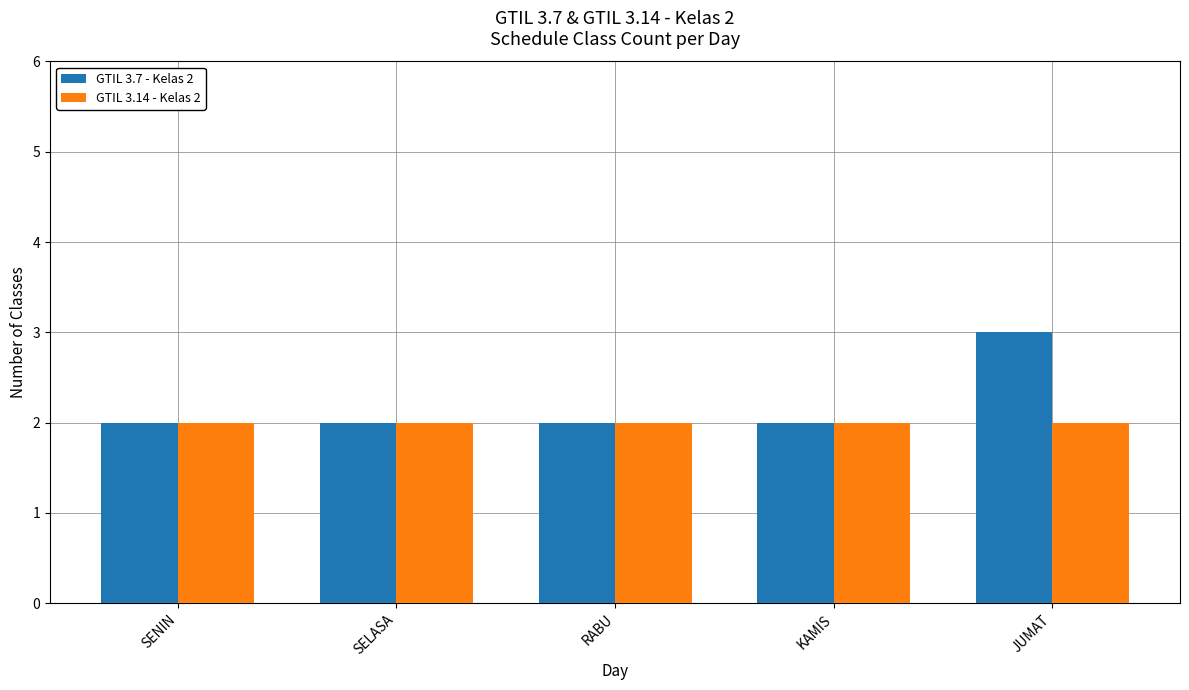

The GTIL 3.7 - Kelas 2 series shows 2 at SENIN. True or false?

True